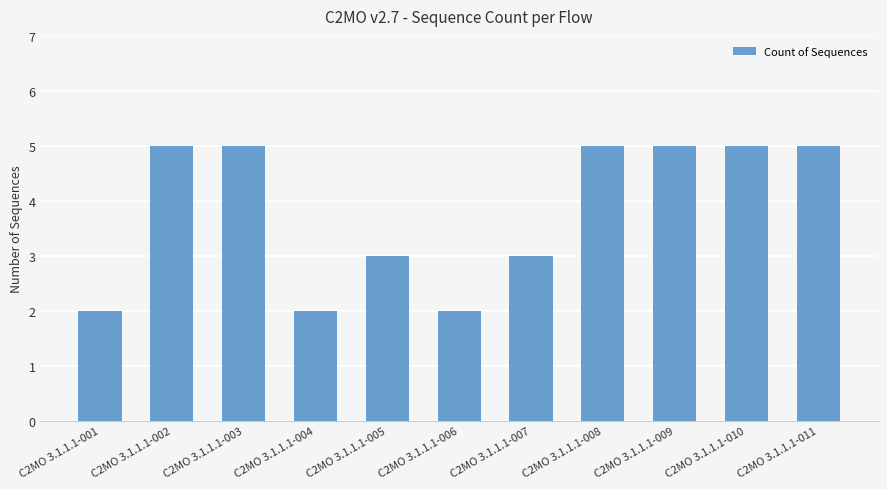

Reading left to right, extract all data points from this chart.

C2MO 3.1.1.1-001=2	C2MO 3.1.1.1-002=5	C2MO 3.1.1.1-003=5	C2MO 3.1.1.1-004=2	C2MO 3.1.1.1-005=3	C2MO 3.1.1.1-006=2	C2MO 3.1.1.1-007=3	C2MO 3.1.1.1-008=5	C2MO 3.1.1.1-009=5	C2MO 3.1.1.1-010=5	C2MO 3.1.1.1-011=5